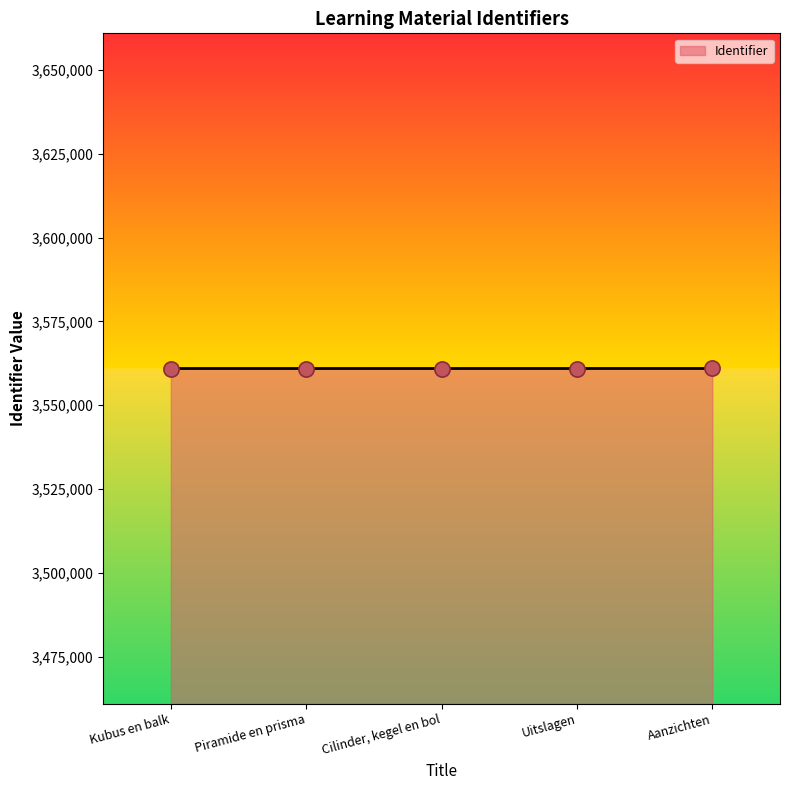

What is the change in value from Piramide en prisma to Cilinder, kegel en bol?

+2